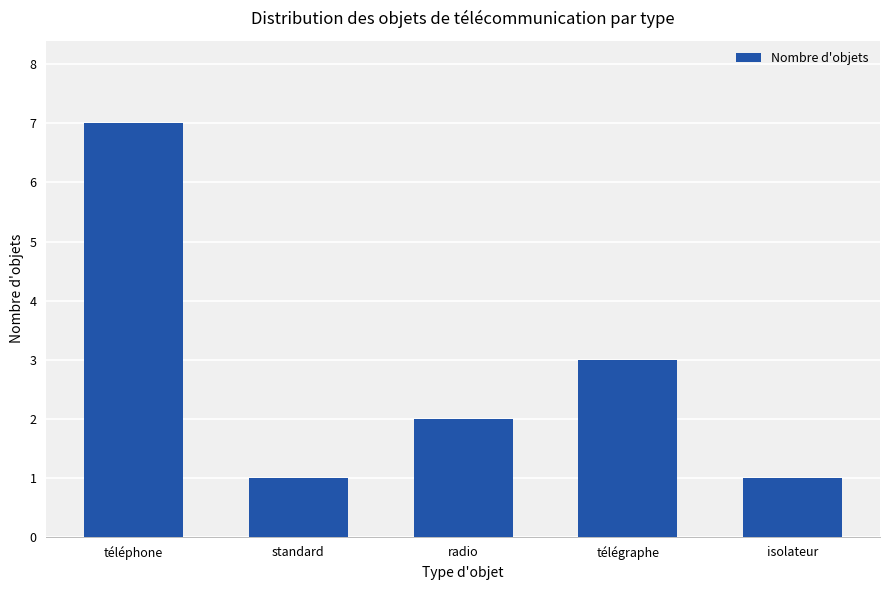

The value at isolateur is 0. True or false?

False